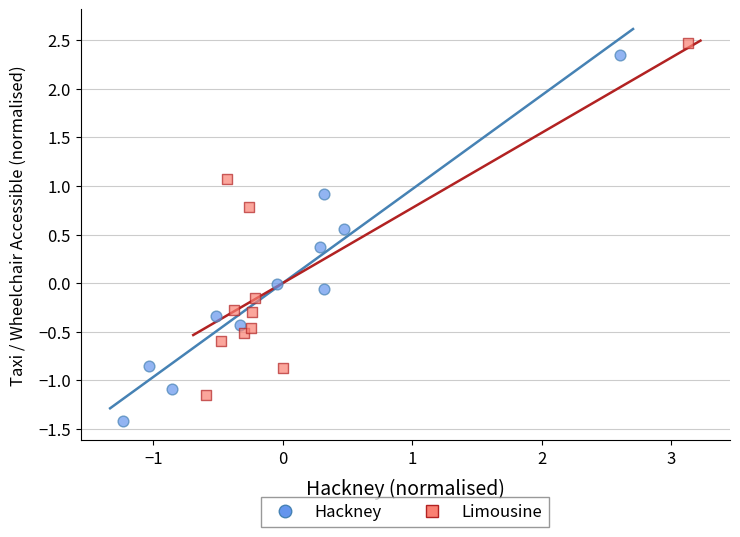

Which series reaches the minimum Y coordinate?

Hackney